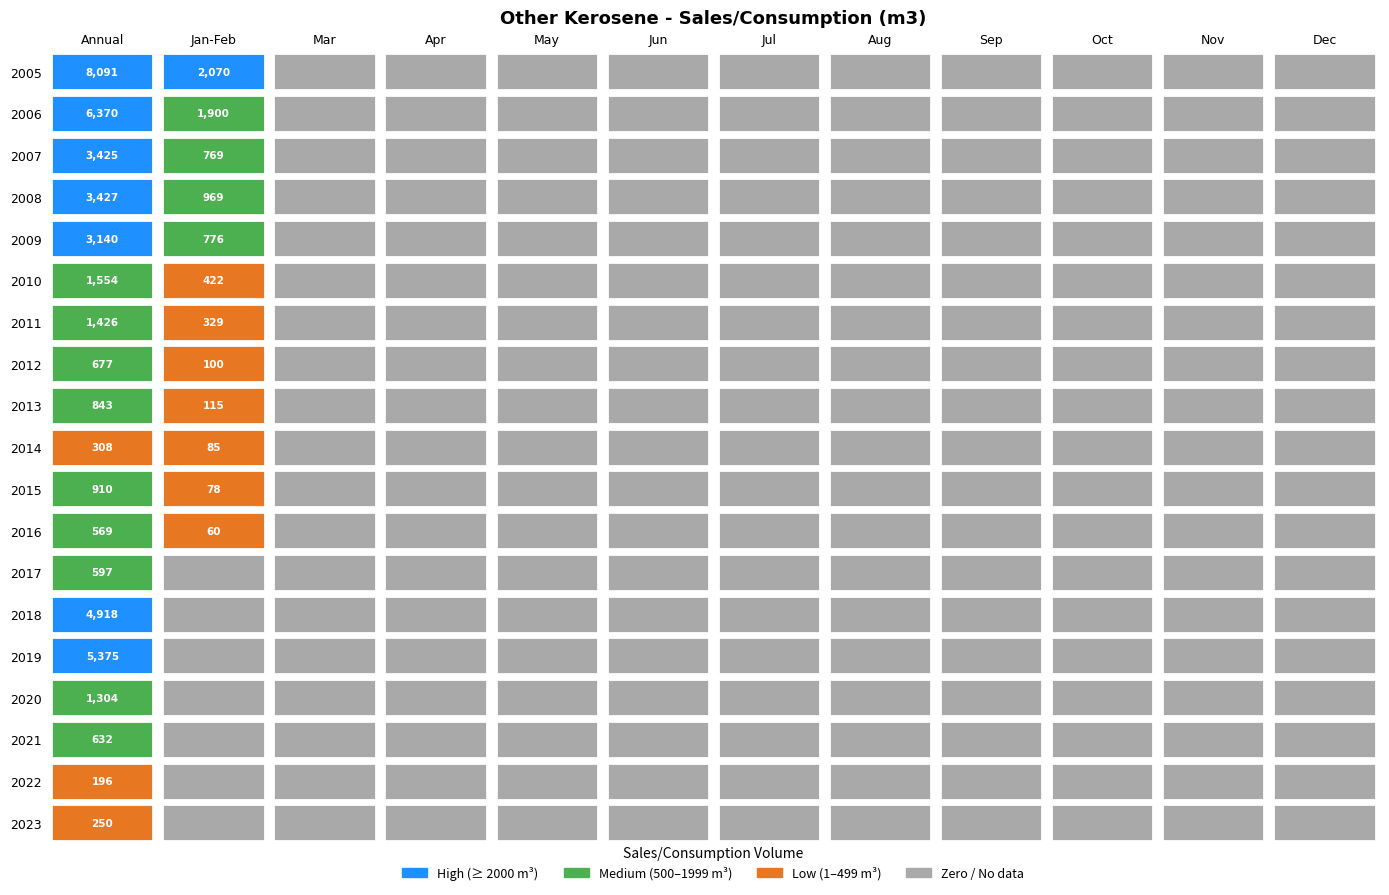

The value of 2007 at 8 is -1988. True or false?

False